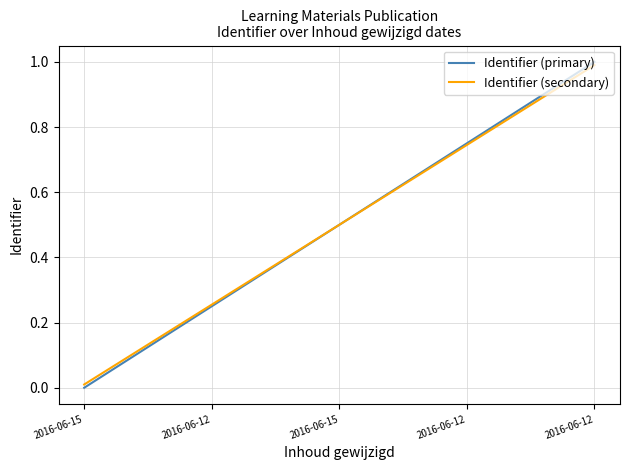

Reading left to right, transcribe all the data shown in this chart.

Identifier (primary): 0.0	0.2	0.5	0.8	1.0
Identifier (secondary): 0.0	0.3	0.5	0.7	1.0